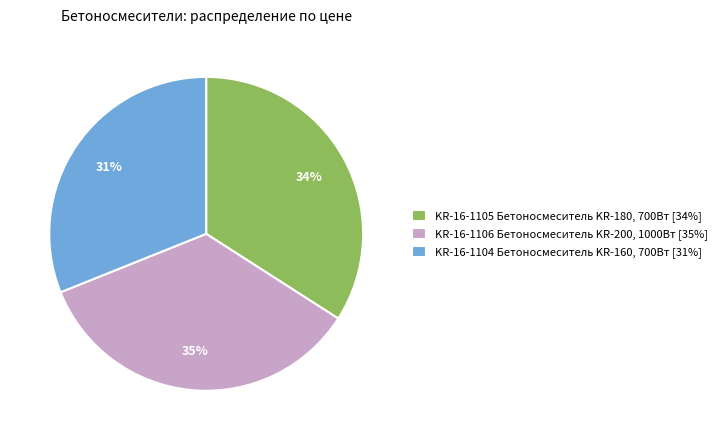

Rank the categories by value from lowest to highest.

KR-16-1104 Бетоносмеситель KR-160, KR-16-1105 Бетоносмеситель KR-180, KR-16-1106 Бетоносмеситель KR-200